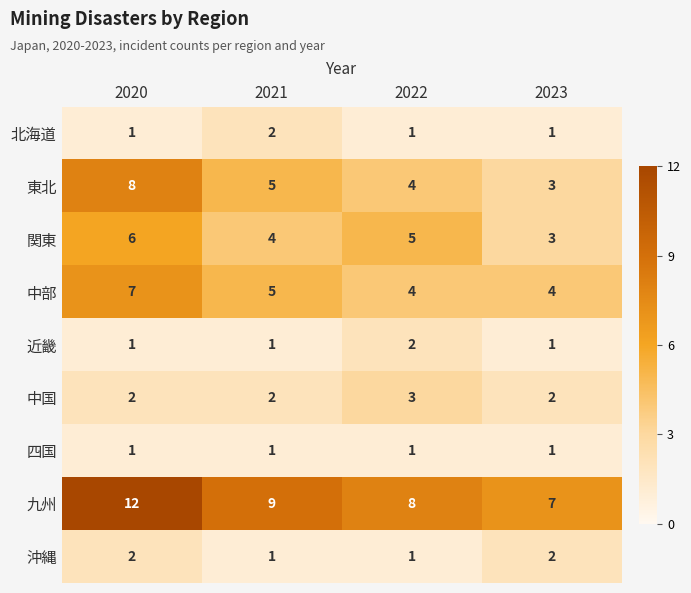

What is the spread (max minus min) of values at 2021?

8